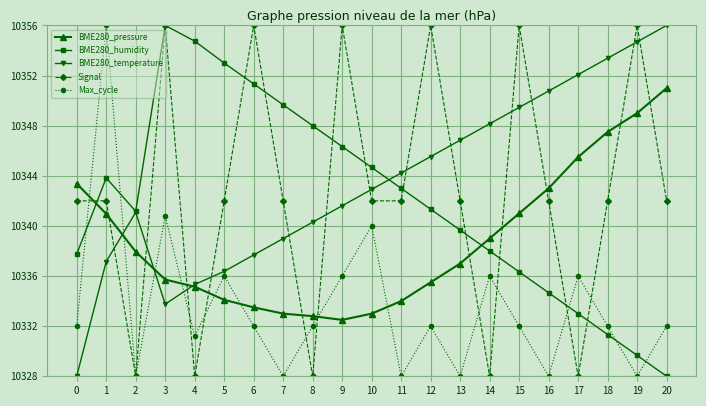

How many intersections are there between Max_cycle and Signal?

9